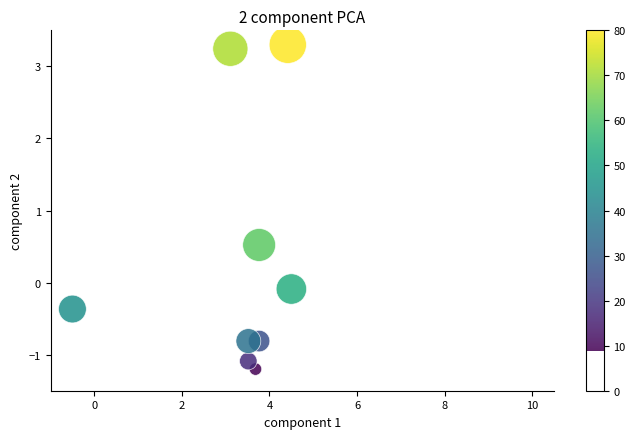

What Y value in the scatter plot is closest to 1?

0.5